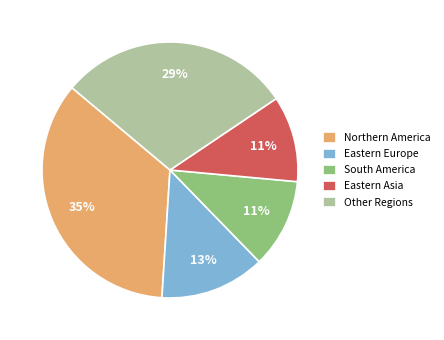

What percentage is the Eastern Europe slice, to the nearest percent?

13%